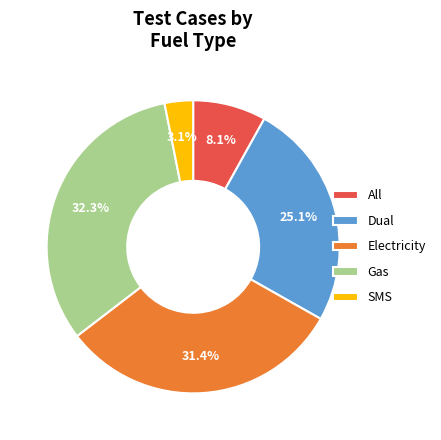

Which category has the smallest portion of the pie?

SMS